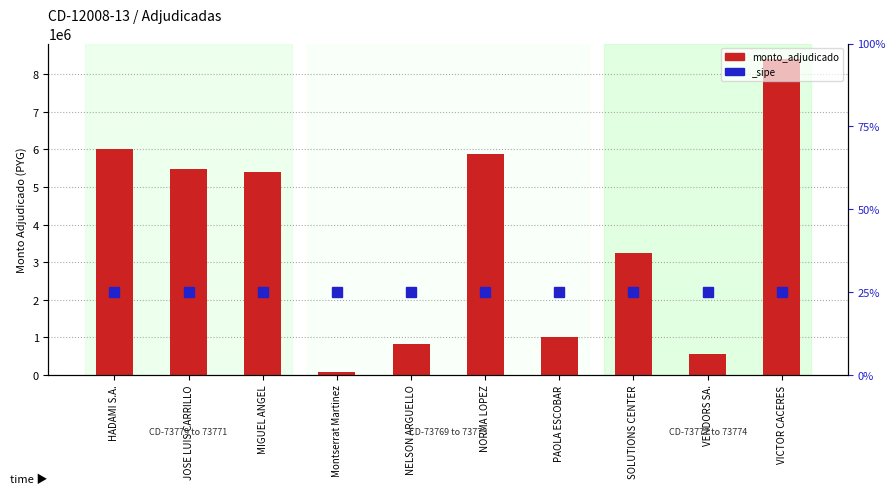

What is the value of the 10th bar from the left?

8401000